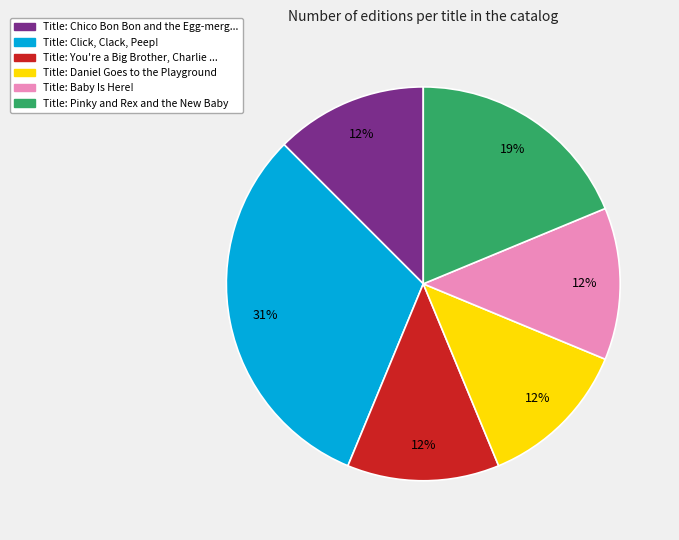

To the nearest percent, what is the average slice percentage?

17%